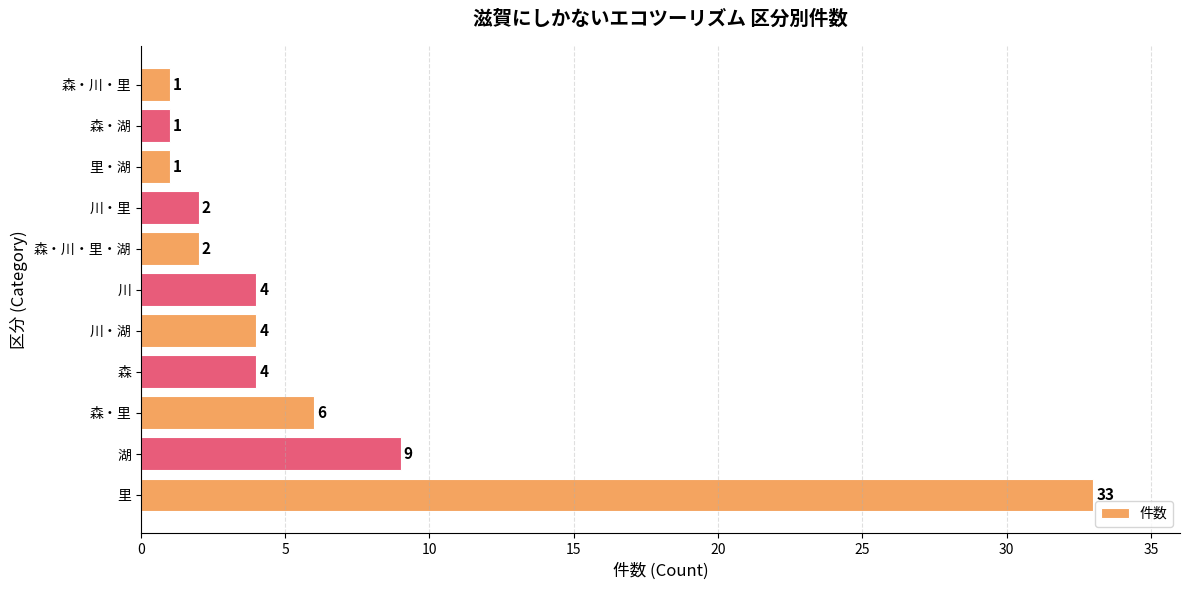

Reading bottom to top, what are all the values shown in this chart?

33	9	6	4	4	4	2	2	1	1	1